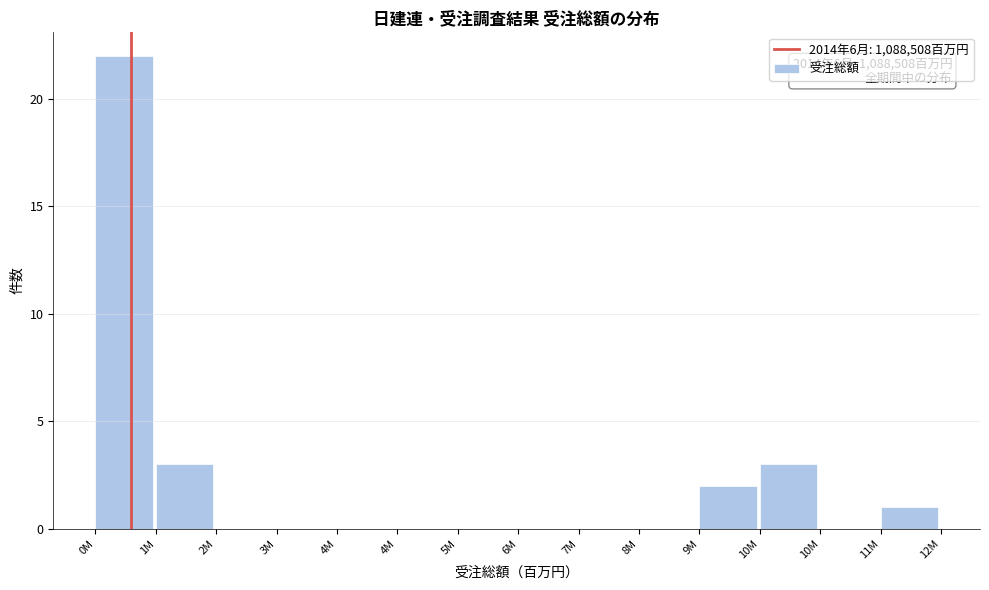

How many distinct data groups are displayed?

1